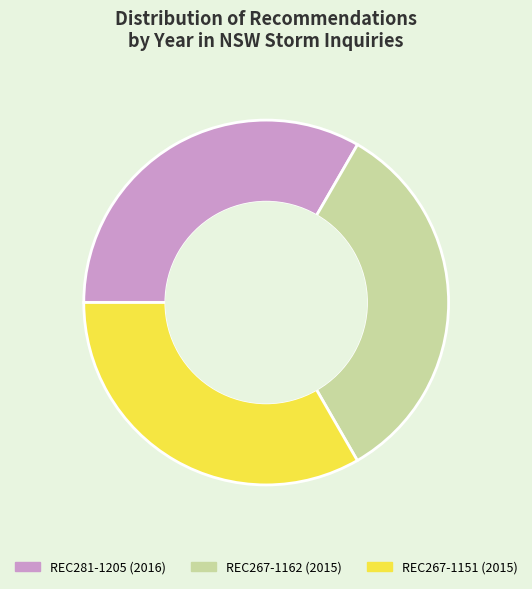

How many segments does this pie chart have?

3